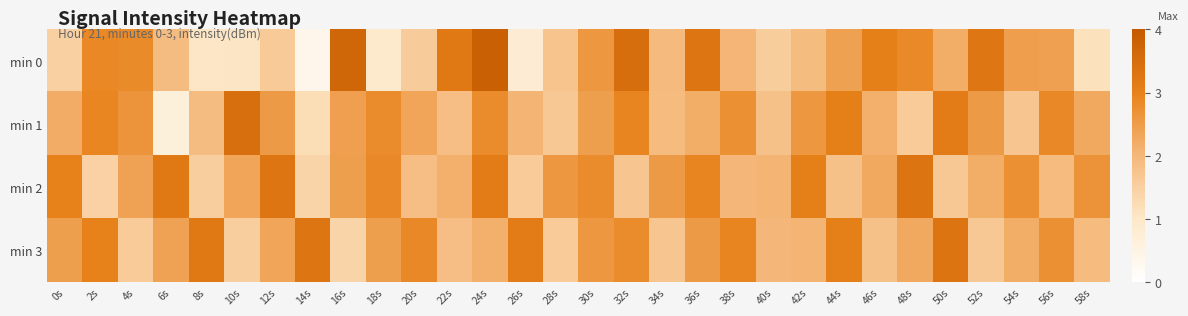

Reading left to right, list all the values displayed in this chart.

min 0: 0s=-101.8	2s=-99.7	4s=-99.8	6s=-101.2	8s=-102.4	10s=-102.4	12s=-101.6	14s=-103.4	16s=-98.5	18s=-102.6	20s=-101.6	22s=-99.2	24s=-98.3	26s=-102.8	28s=-101.4	30s=-100.1	32s=-98.8	34s=-101.1	36s=-99.1	38s=-101.0	40s=-101.7	42s=-101.1	44s=-100.4	46s=-99.4	48s=-99.7	50s=-100.7	52s=-99.1	54s=-100.3	56s=-100.4	58s=-102.3
min 1: 0s=-100.7	2s=-99.6	4s=-100.0	6s=-103.0	8s=-101.2	10s=-98.8	12s=-100.2	14s=-102.2	16s=-100.3	18s=-99.8	20s=-100.5	22s=-101.2	24s=-99.8	26s=-100.9	28s=-101.5	30s=-100.3	32s=-99.6	34s=-101.1	36s=-100.7	38s=-99.9	40s=-101.3	42s=-100.1	44s=-99.4	46s=-100.8	48s=-101.6	50s=-99.3	52s=-100.2	54s=-101.4	56s=-99.7	58s=-100.6
min 2: 0s=-99.5	2s=-101.8	4s=-100.4	6s=-99.2	8s=-101.7	10s=-100.5	12s=-99.1	14s=-101.9	16s=-100.3	18s=-99.7	20s=-101.2	22s=-100.8	24s=-99.3	26s=-101.6	28s=-100.1	30s=-99.8	32s=-101.4	34s=-100.2	36s=-99.6	38s=-101.0	40s=-100.9	42s=-99.4	44s=-101.3	46s=-100.6	48s=-99.0	50s=-101.5	52s=-100.7	54s=-99.9	56s=-101.1	58s=-100.0
min 3: 0s=-100.3	2s=-99.5	4s=-101.6	6s=-100.4	8s=-99.2	10s=-101.7	12s=-100.5	14s=-99.1	16s=-101.9	18s=-100.3	20s=-99.7	22s=-101.2	24s=-100.8	26s=-99.3	28s=-101.6	30s=-100.1	32s=-99.8	34s=-101.4	36s=-100.2	38s=-99.6	40s=-101.0	42s=-100.9	44s=-99.4	46s=-101.3	48s=-100.6	50s=-99.0	52s=-101.5	54s=-100.7	56s=-99.9	58s=-101.1